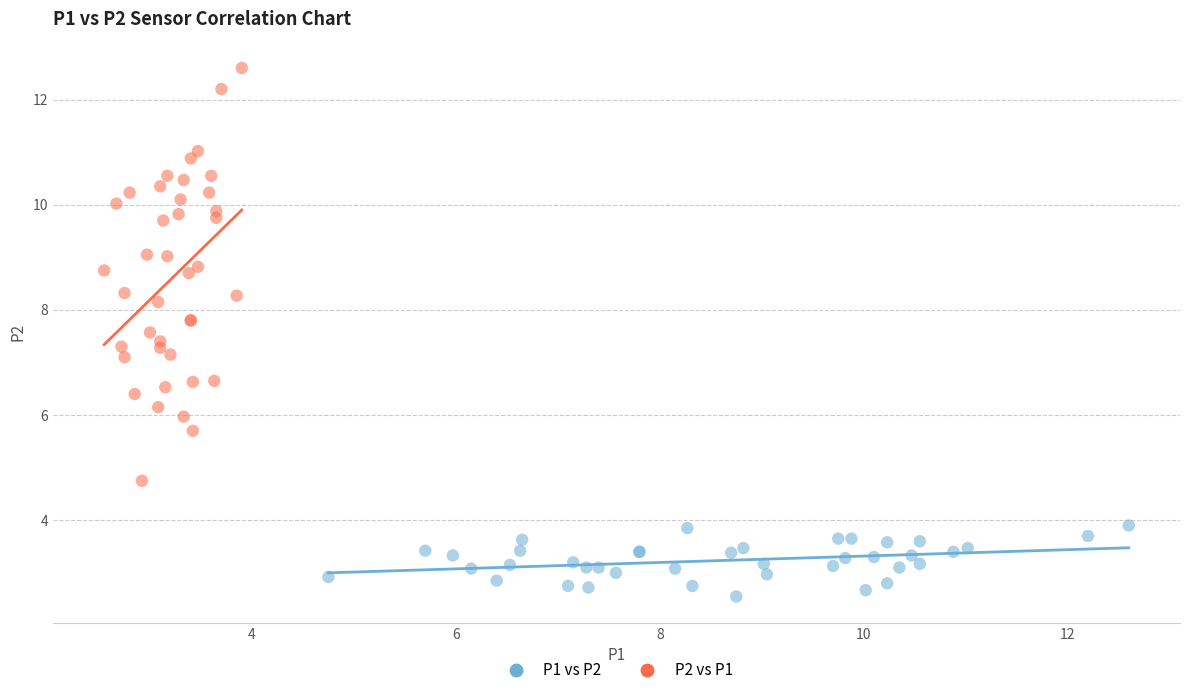

What are all the series names shown in the legend?

P1 vs P2, P2 vs P1